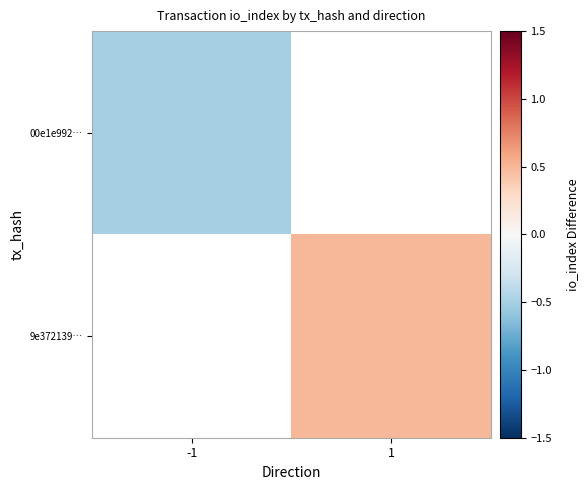

Which series has the largest range (max minus min)?

00e1e992…